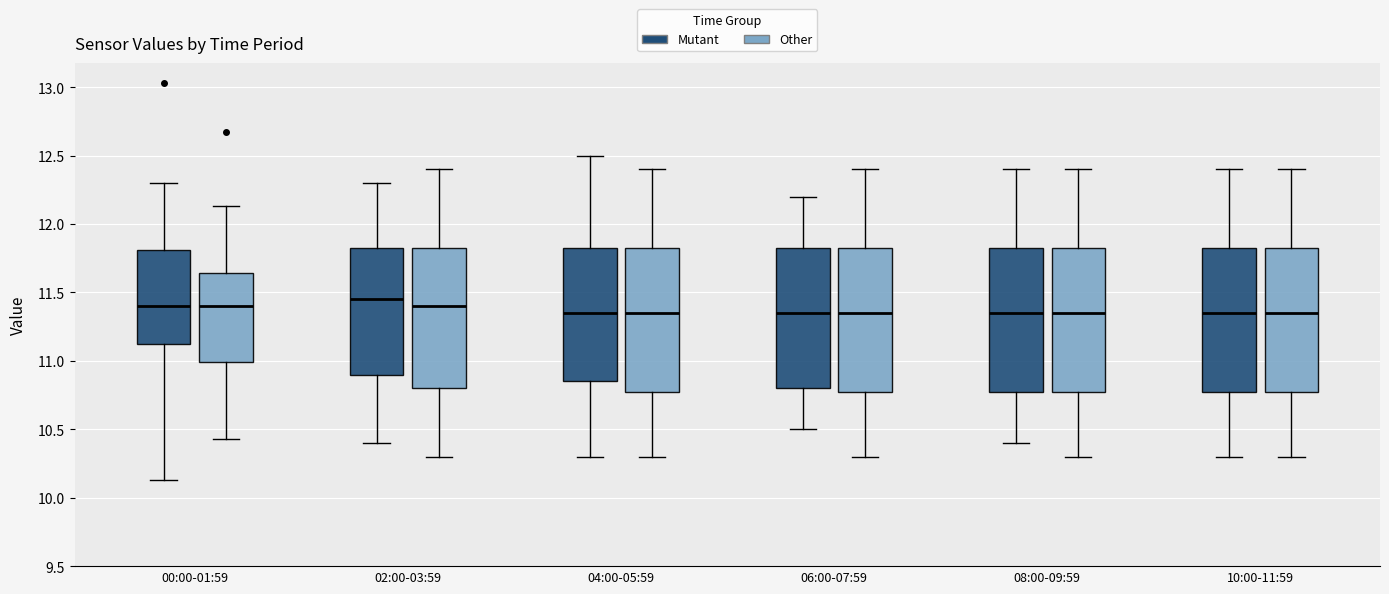

Reading left to right, read every box against the y-axis: the position of its median line, the range the box covers, and the ends of its whiskers. The values are not printed on the chart, so give them approximately, as read against the axis.

00:00-01:59 (Mutant): median 11.40, box 11.10 to 11.80, whiskers 10.15 to 12.30
00:00-01:59 (Other): median 11.40, box 11.00 to 11.65, whiskers 10.45 to 12.15
02:00-03:59 (Mutant): median 11.45, box 10.90 to 11.85, whiskers 10.40 to 12.30
02:00-03:59 (Other): median 11.40, box 10.80 to 11.85, whiskers 10.30 to 12.40
04:00-05:59 (Mutant): median 11.35, box 10.85 to 11.85, whiskers 10.30 to 12.50
04:00-05:59 (Other): median 11.35, box 10.80 to 11.85, whiskers 10.30 to 12.40
06:00-07:59 (Mutant): median 11.35, box 10.80 to 11.85, whiskers 10.50 to 12.20
06:00-07:59 (Other): median 11.35, box 10.80 to 11.85, whiskers 10.30 to 12.40
08:00-09:59 (Mutant): median 11.35, box 10.80 to 11.85, whiskers 10.40 to 12.40
08:00-09:59 (Other): median 11.35, box 10.80 to 11.85, whiskers 10.30 to 12.40
10:00-11:59 (Mutant): median 11.35, box 10.80 to 11.85, whiskers 10.30 to 12.40
10:00-11:59 (Other): median 11.35, box 10.80 to 11.85, whiskers 10.30 to 12.40